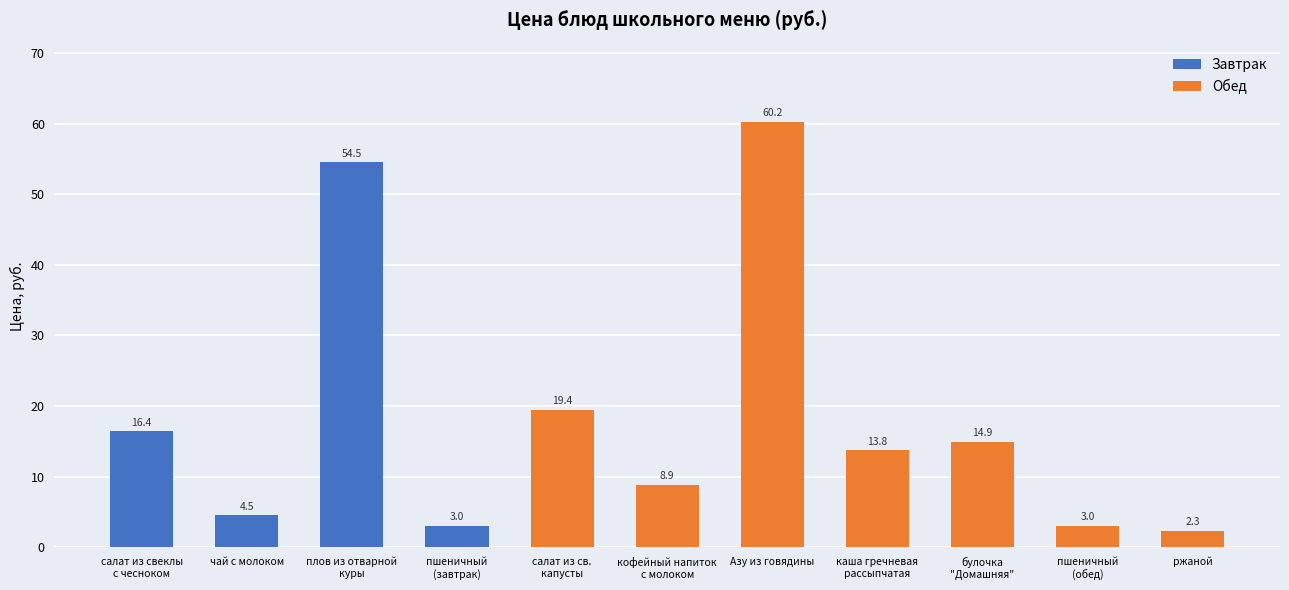

True or false: the data shows 60.2 at Азу из говядины.

True